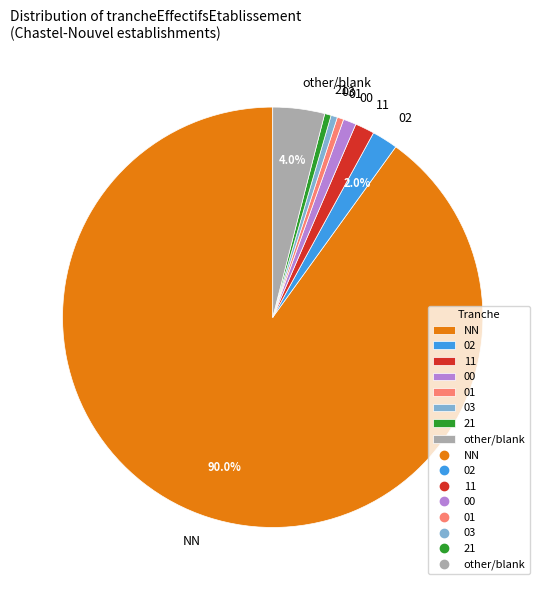

Do NN and 00 together represent more than half of the pie?

Yes